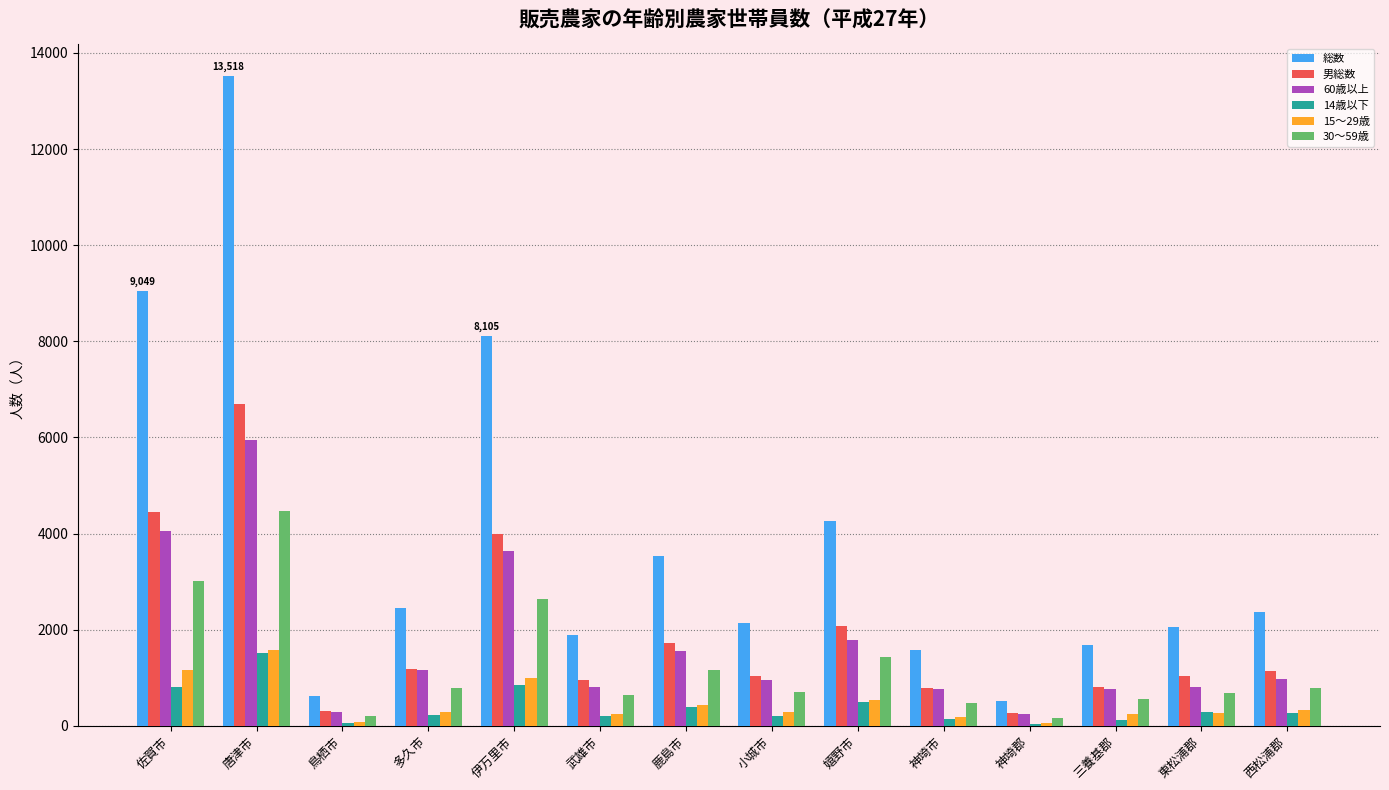

What is the approximate value of 14歳以下 at 東松浦郡?

286